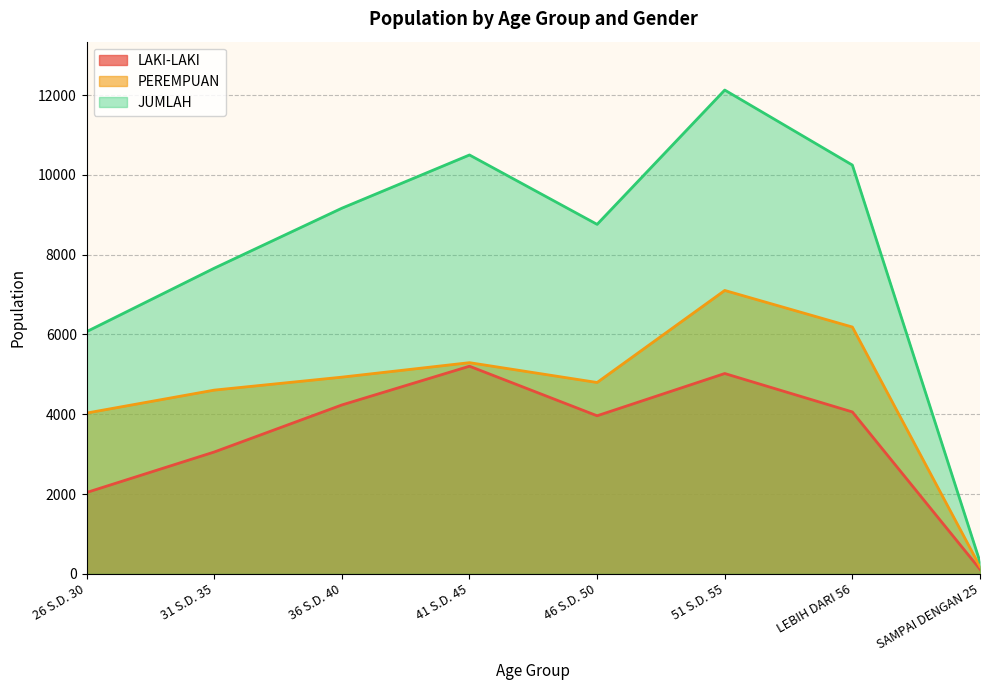

What is the label of the 7th point from the left?

LEBIH DARI 56